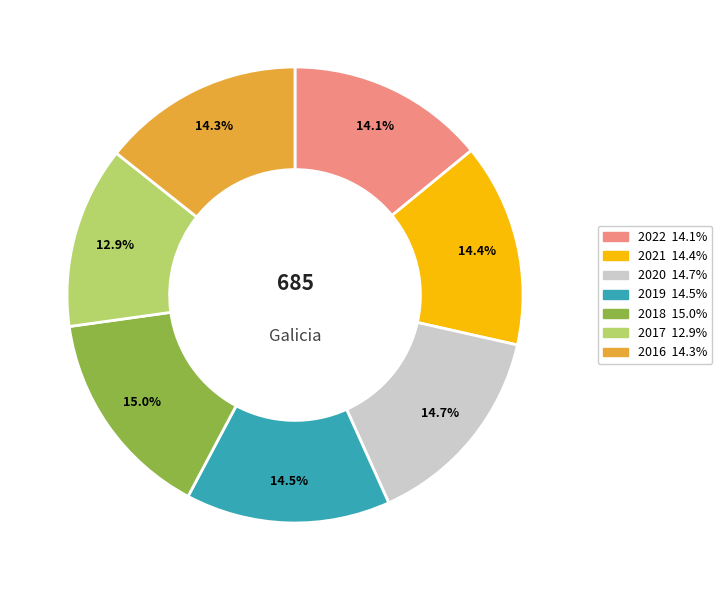

To the nearest percent, what percentage of the pie is 2016?

14%